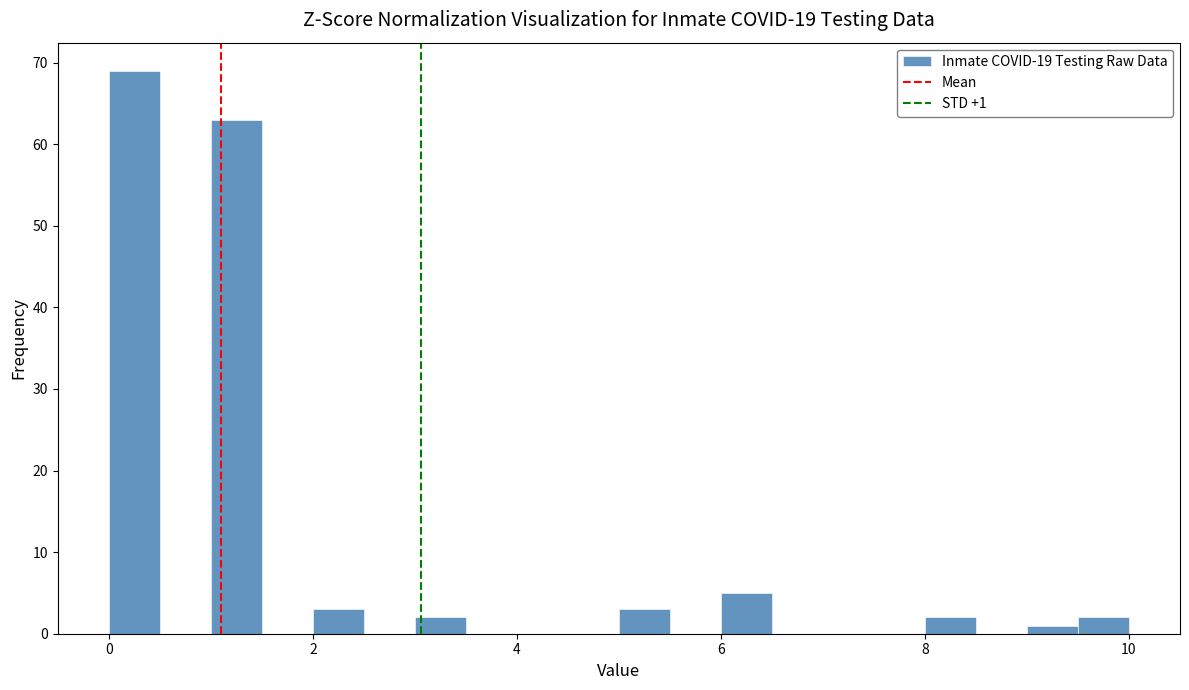

Read against the x-axis, roughly where is the centre of the tallest bar?

0.2